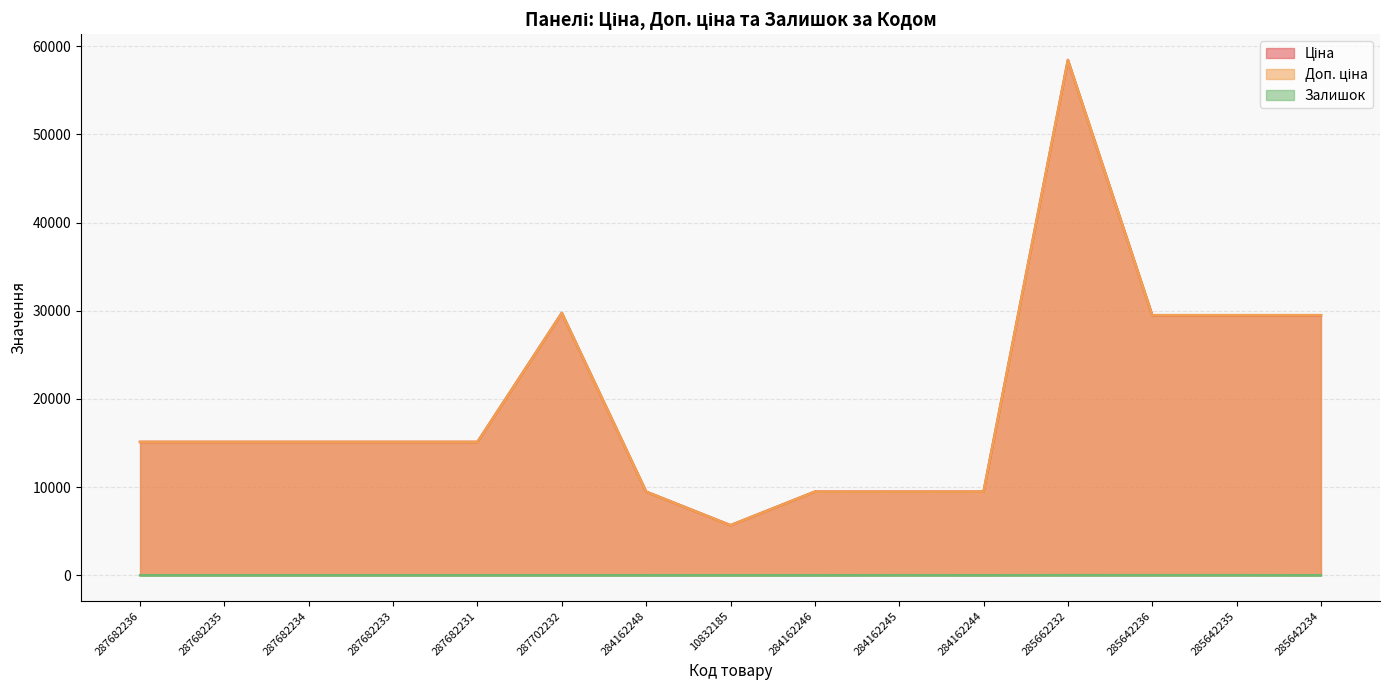

How many distinct data groups are displayed?

3